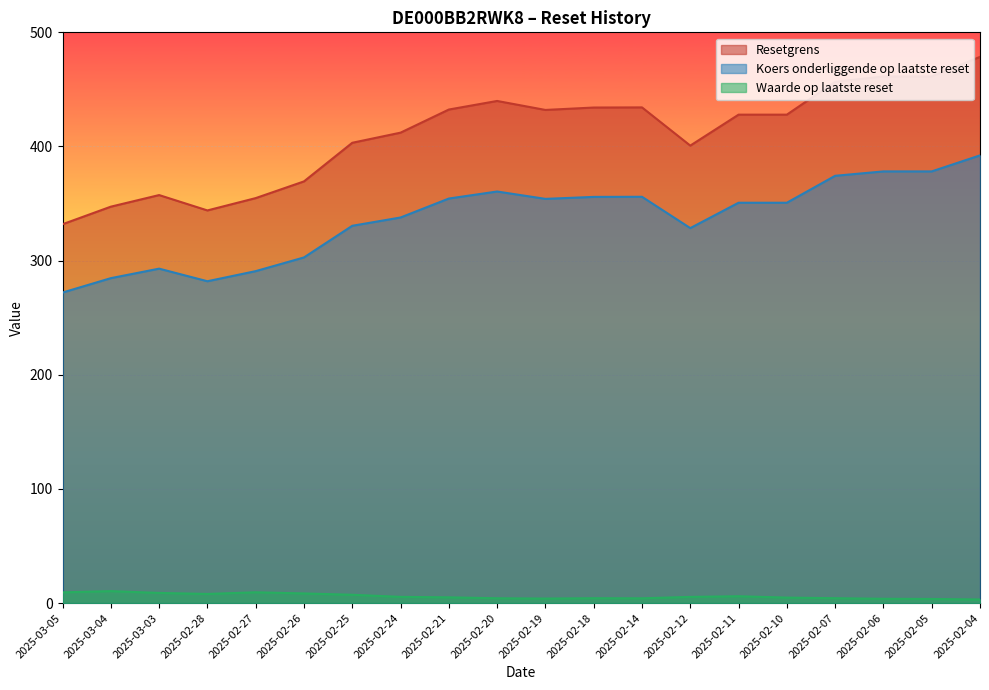

Rank the series by their average value, from highest to lowest.

Resetgrens, Koers onderliggende op laatste reset, Waarde op laatste reset